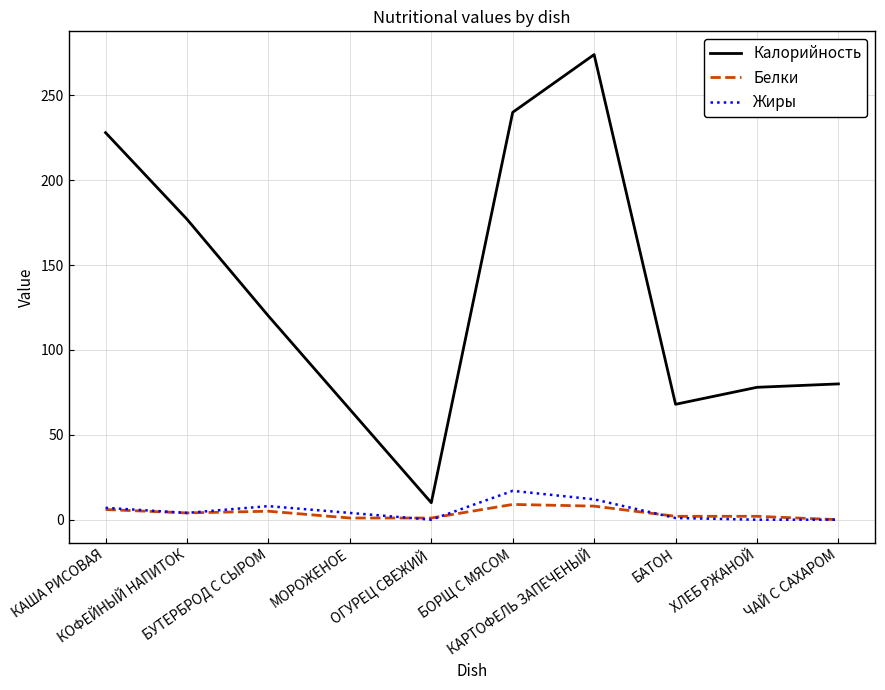

What is the spread (max minus min) of values at КАРТОФЕЛЬ ЗАПЕЧЕНЫЙ?

266